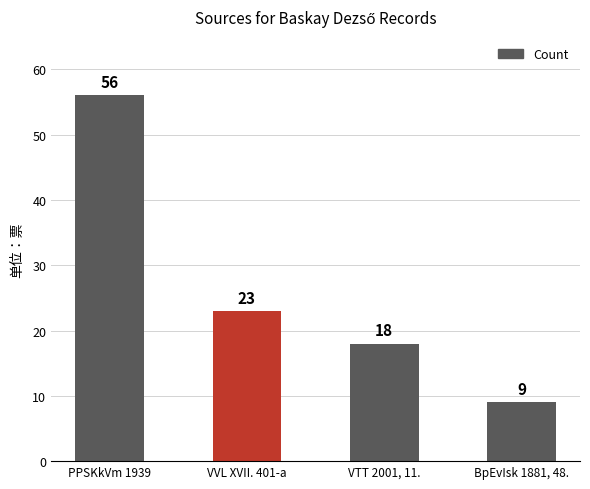

List the labels in order of value, smallest first.

BpEvIsk 1881, 48., VTT 2001, 11., VVL XVII. 401-a, PPSKkVm 1939